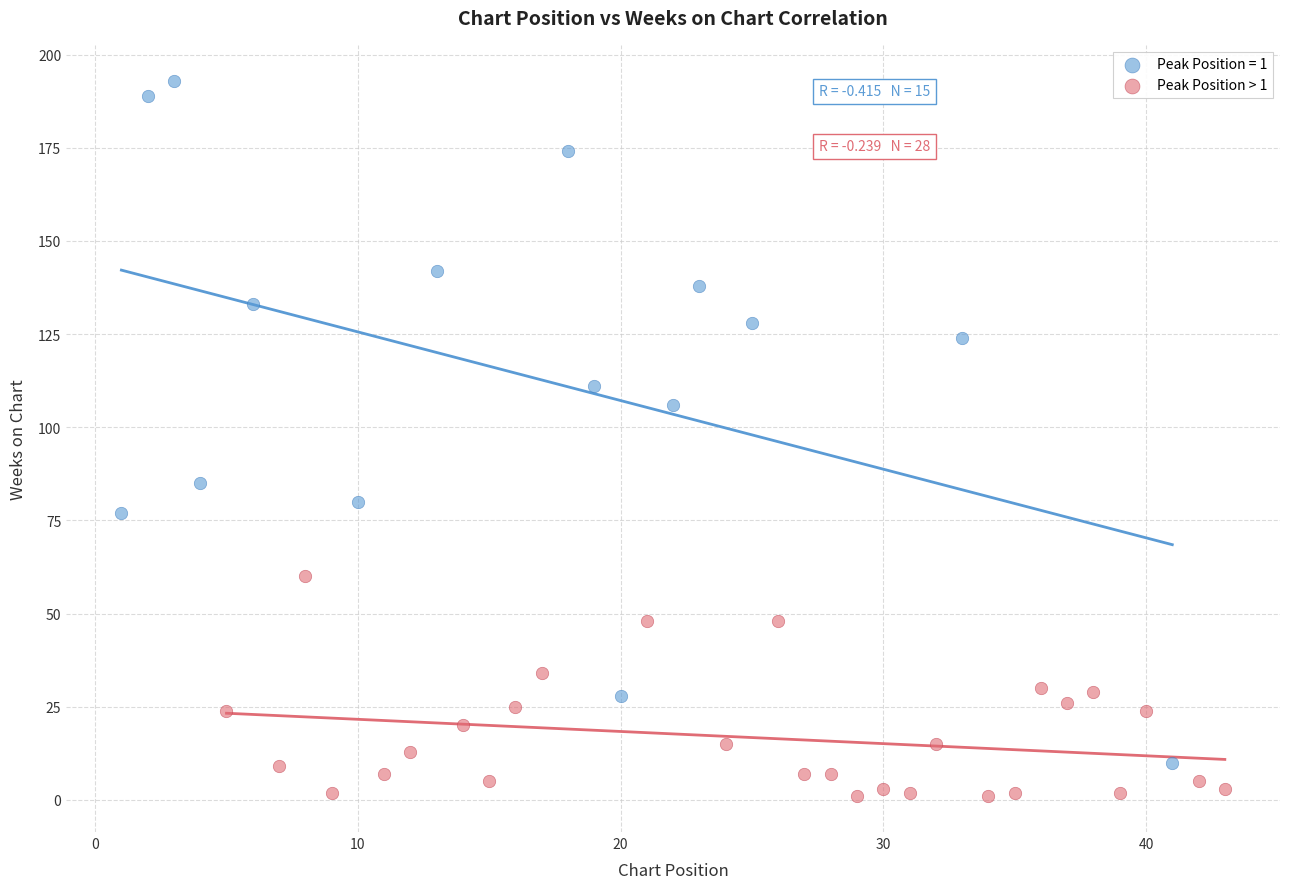

Which series contains the lowest Y value?

Peak Position > 1